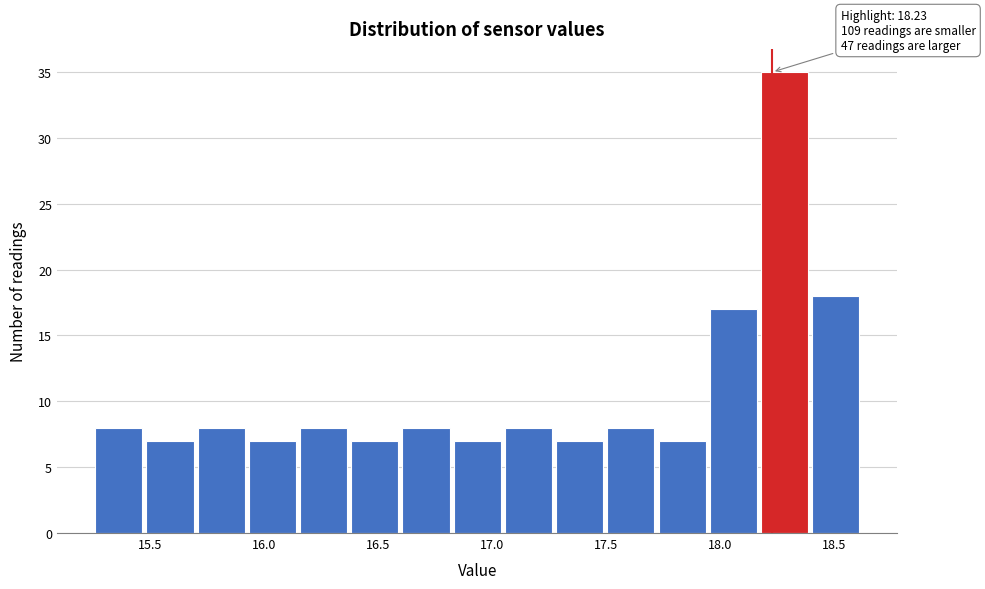

Over which range of the x-axis is the bar tallest?

18.20 to 18.40